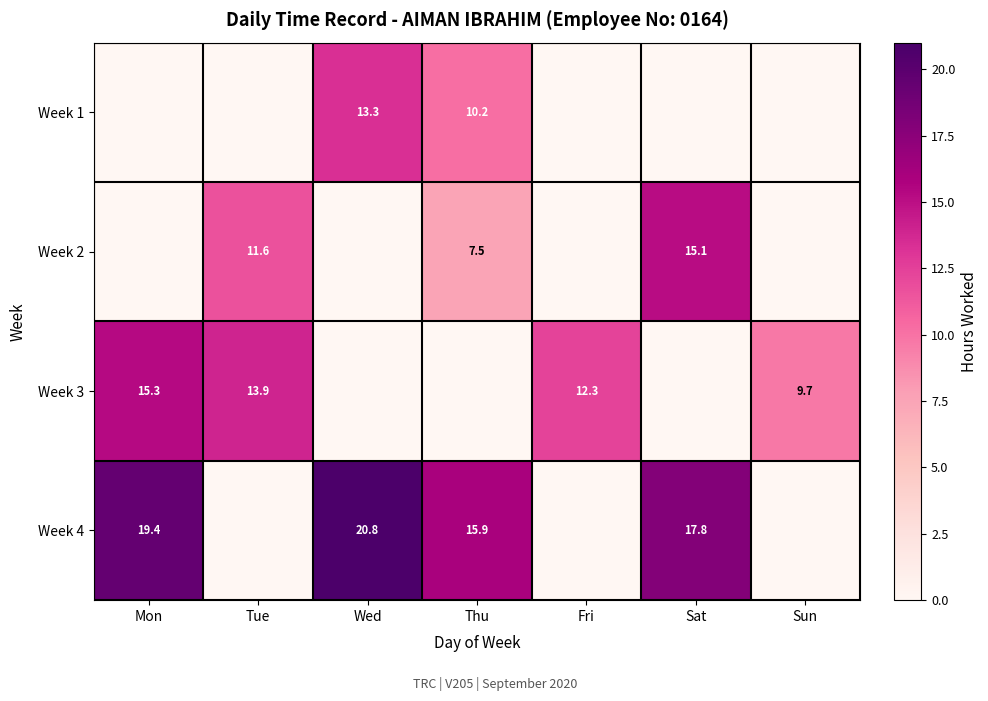

True or false: Week 3 has a value of 12.3 at Fri.

True